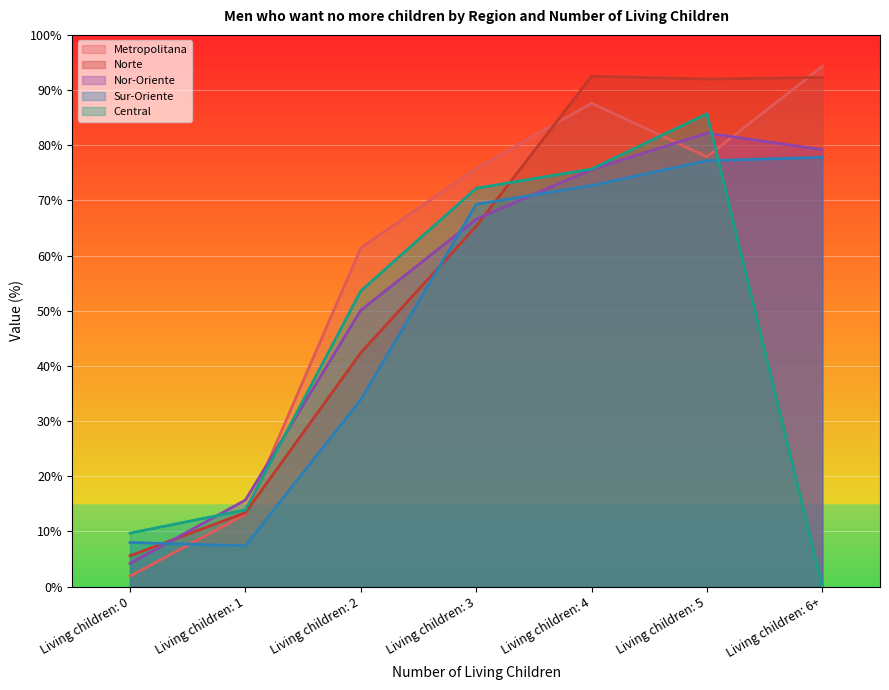

What is the label of the 3rd point from the right?

Living children: 4